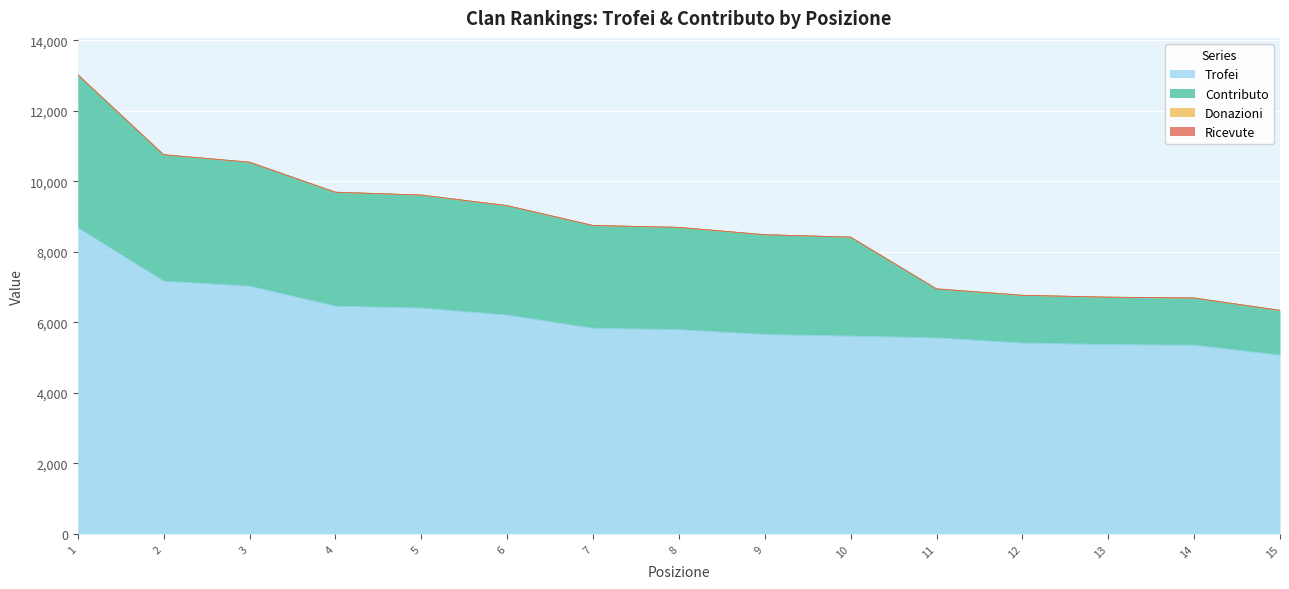

Reading right to left, transcribe all the data shown in this chart.

Trofei: 5073	5354	5372	5415	5561	5613	5658	5797	5833	6208	6408	6462	7030	7171	8686
Contributo: 1268	1338	1343	1353	1390	2806	2829	2898	2916	3104	3204	3231	3515	3585	4343
Donazioni: 0	0	0	0	0	0	0	0	0	0	0	0	0	0	0
Ricevute: 0	0	0	0	0	0	0	0	0	0	0	0	0	0	0